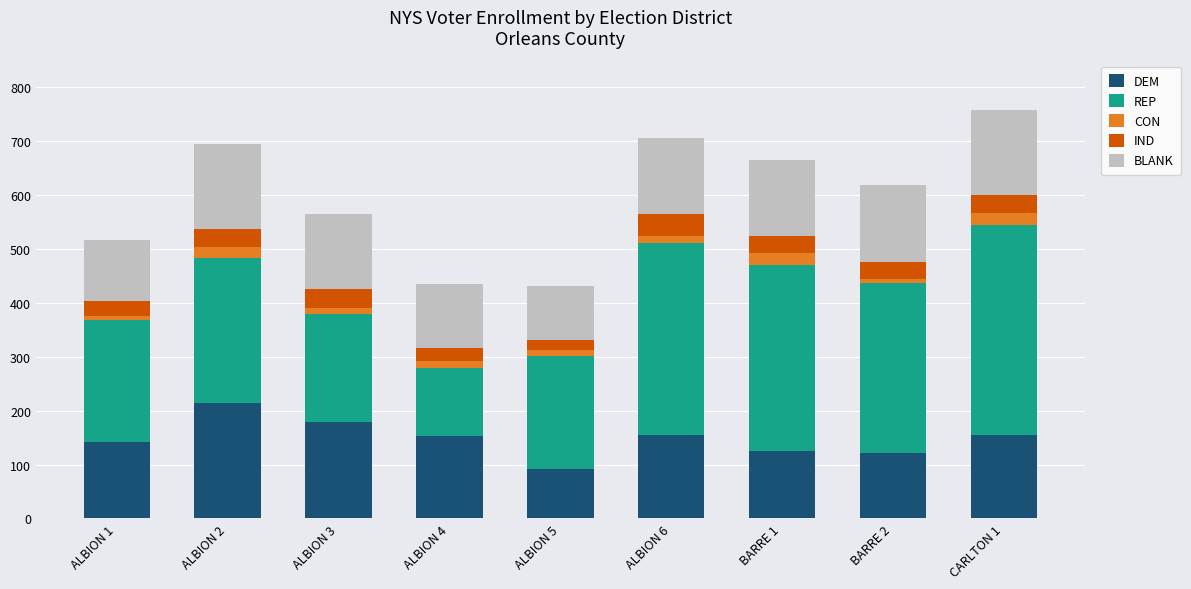

What is the highest value of the DEM series?

214